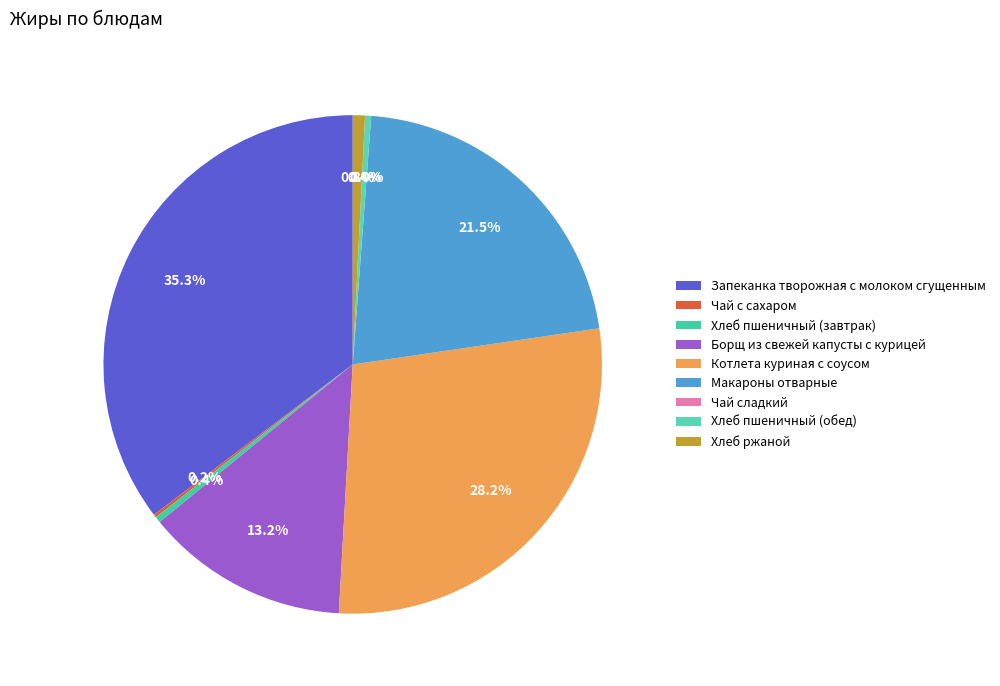

Count the number of slices in the pie.

9